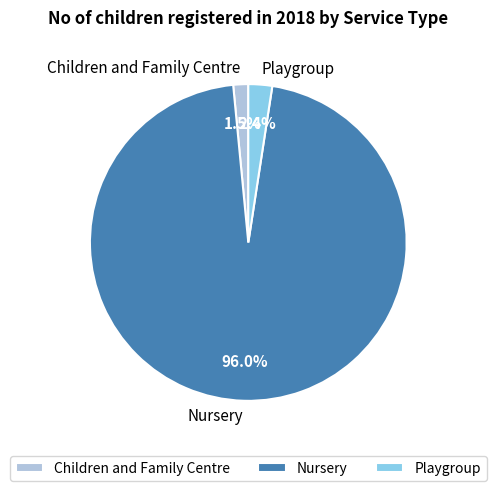

Which slice is the largest?

Nursery